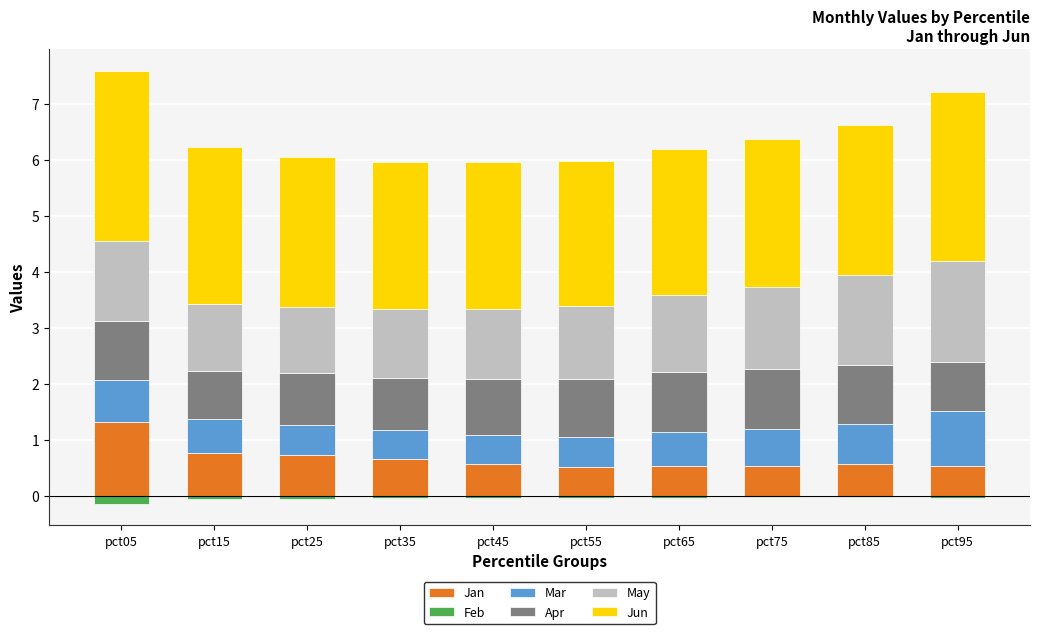

At which label does Jun reach its minimum?

pct55